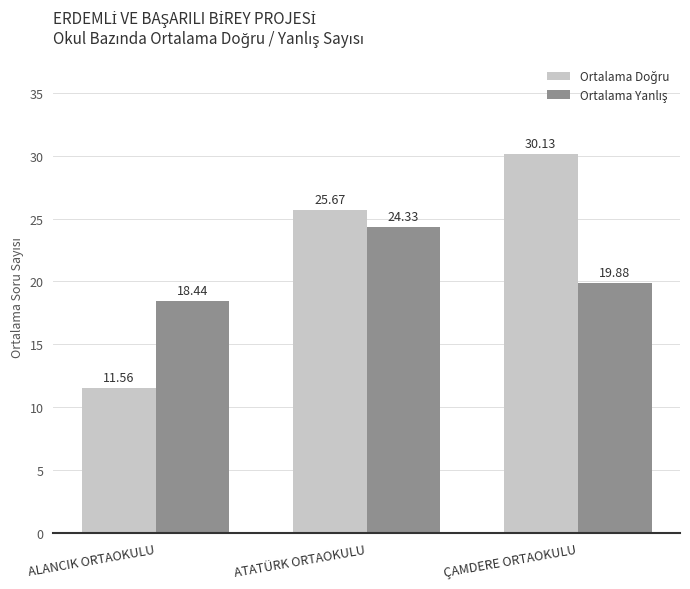

What is the minimum value shown in the chart?

11.6